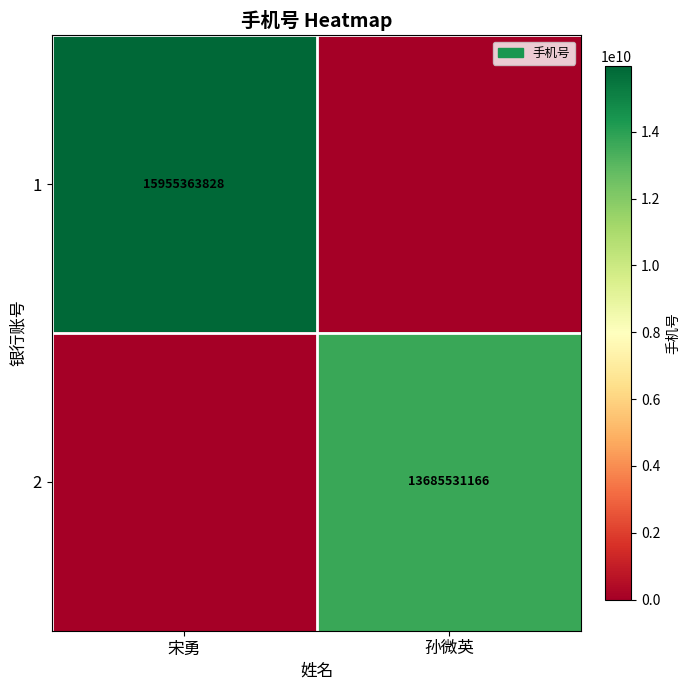

What is the maximum value shown in the chart?

15955363828